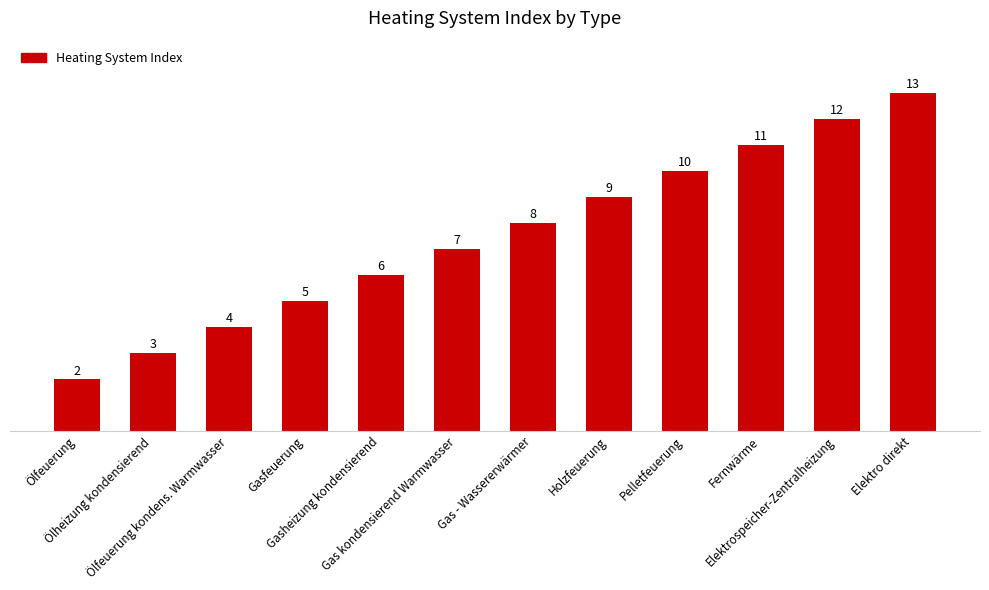

Between Ölfeuerung and Holzfeuerung, which is larger?

Holzfeuerung